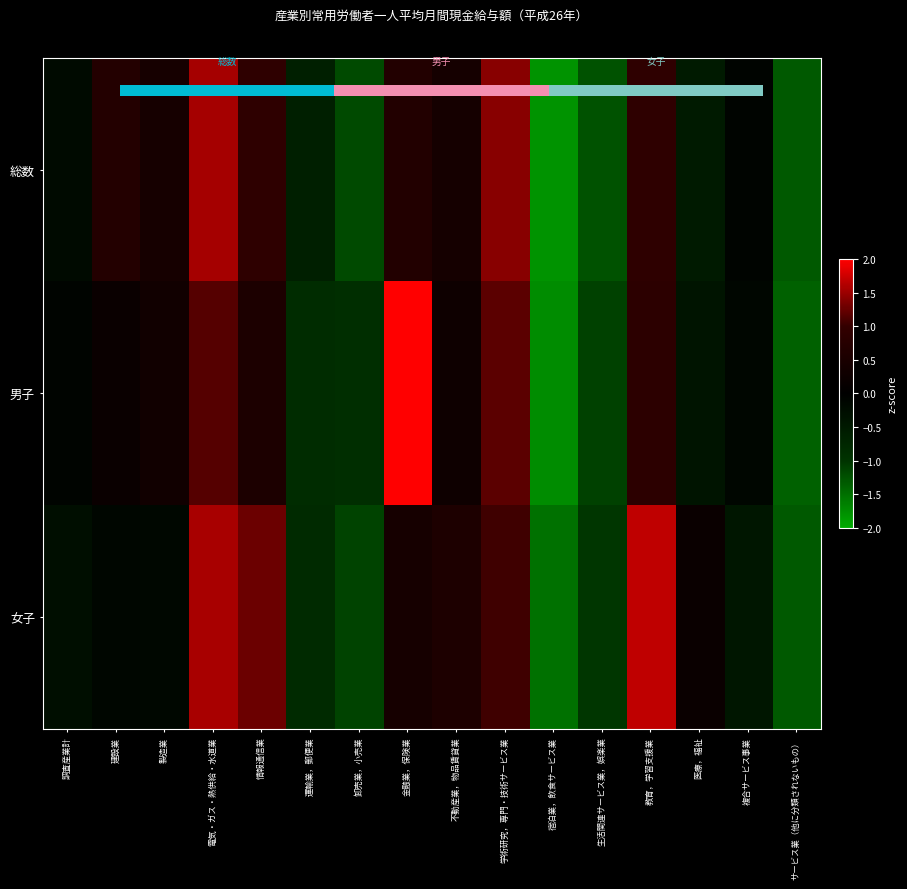

Which series has the largest total across all categories?

総数